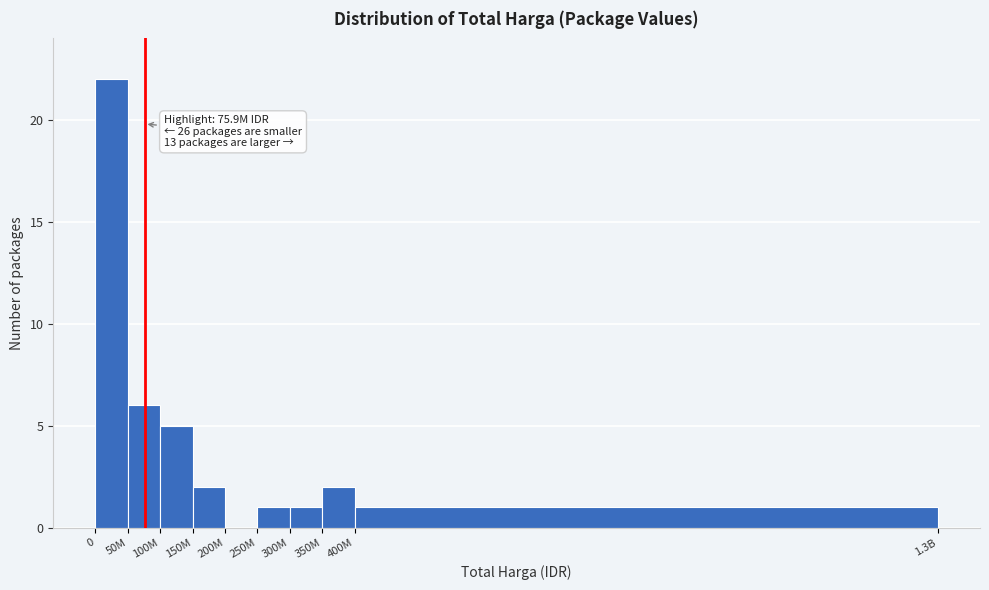

Reading left to right, transcribe all the data shown in this chart.

0=22	50M=6	100M=5	150M=2	200M=0	250M=1	300M=1	350M=2	400M=1